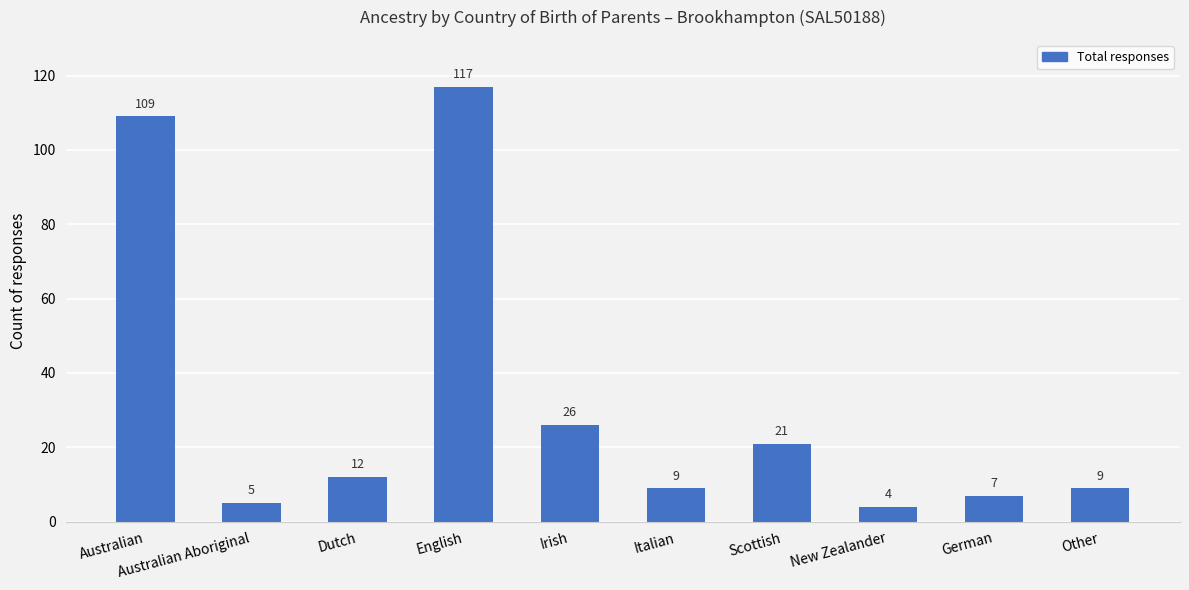

Read the value at Australian, to the nearest 5.

110